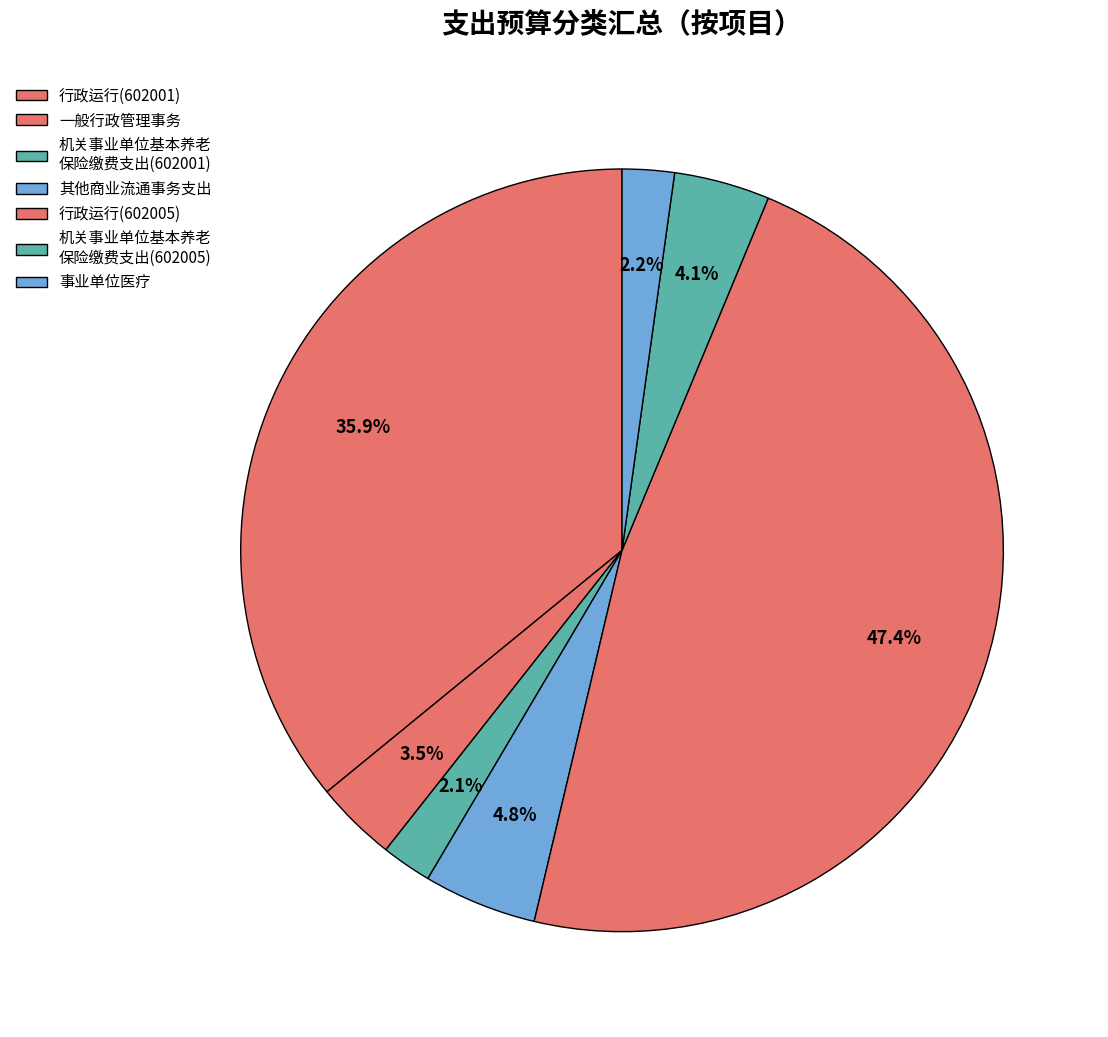

Count the number of slices in the pie.

7